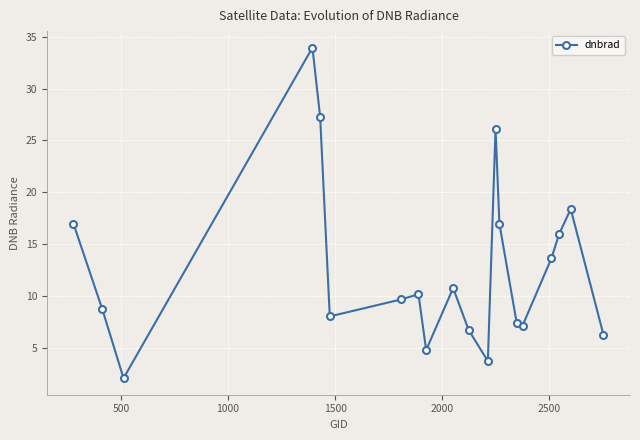

What is the maximum value shown in the chart?

34.0